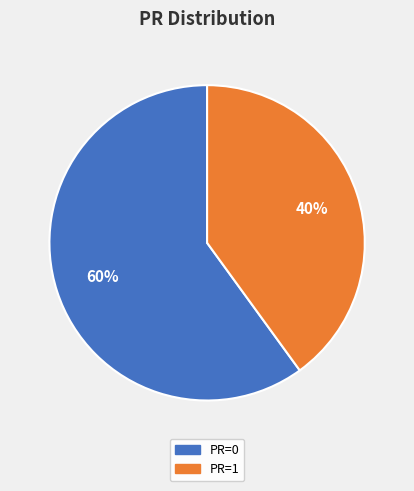

To the nearest percent, what is the difference between the largest and smallest slice percentages?

20%